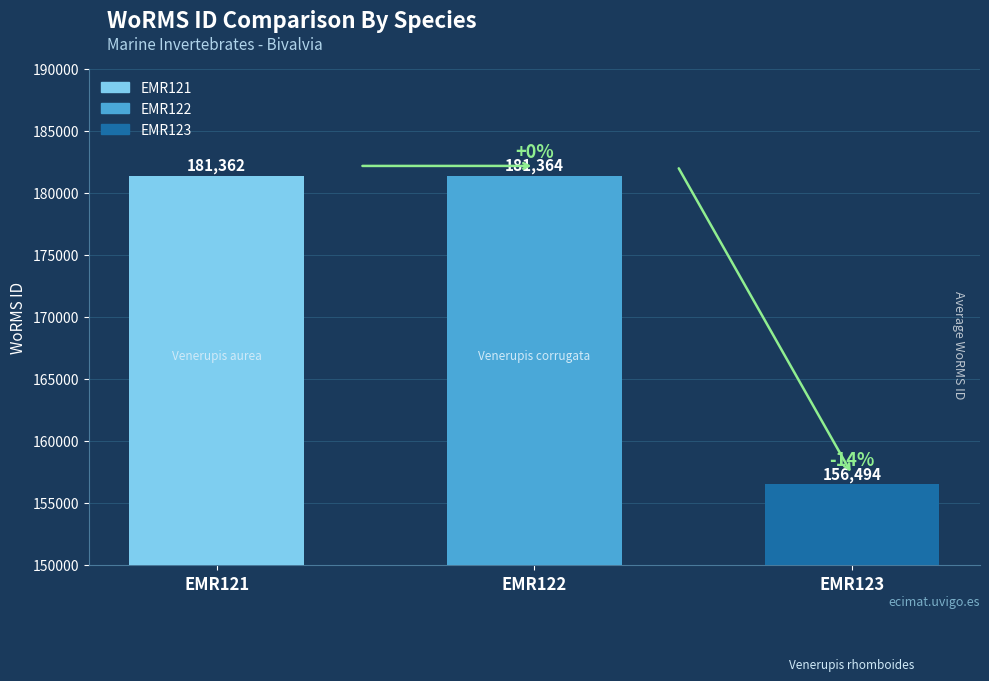

What is the change in value from EMR121 to EMR122?

+2